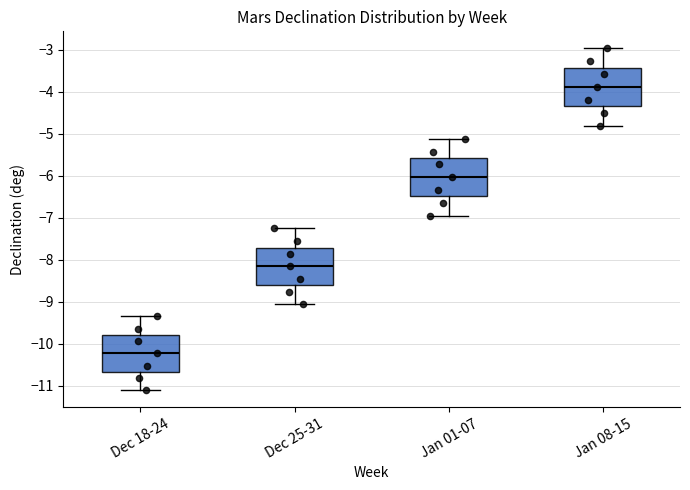

Reading left to right, transcribe this box plot: for each box, give where its median line is, the range the box spans, and where its two whiskers end, as read against the y-axis. The values are not printed on the chart, so give them approximately, as read against the axis.

Dec 18-24: median -10.2, box -10.7 to -9.8, whiskers -11.1 to -9.3
Dec 25-31: median -8.2, box -8.6 to -7.7, whiskers -9.0 to -7.2
Jan 01-07: median -6.0, box -6.5 to -5.6, whiskers -6.9 to -5.1
Jan 08-15: median -3.9, box -4.3 to -3.4, whiskers -4.8 to -3.0